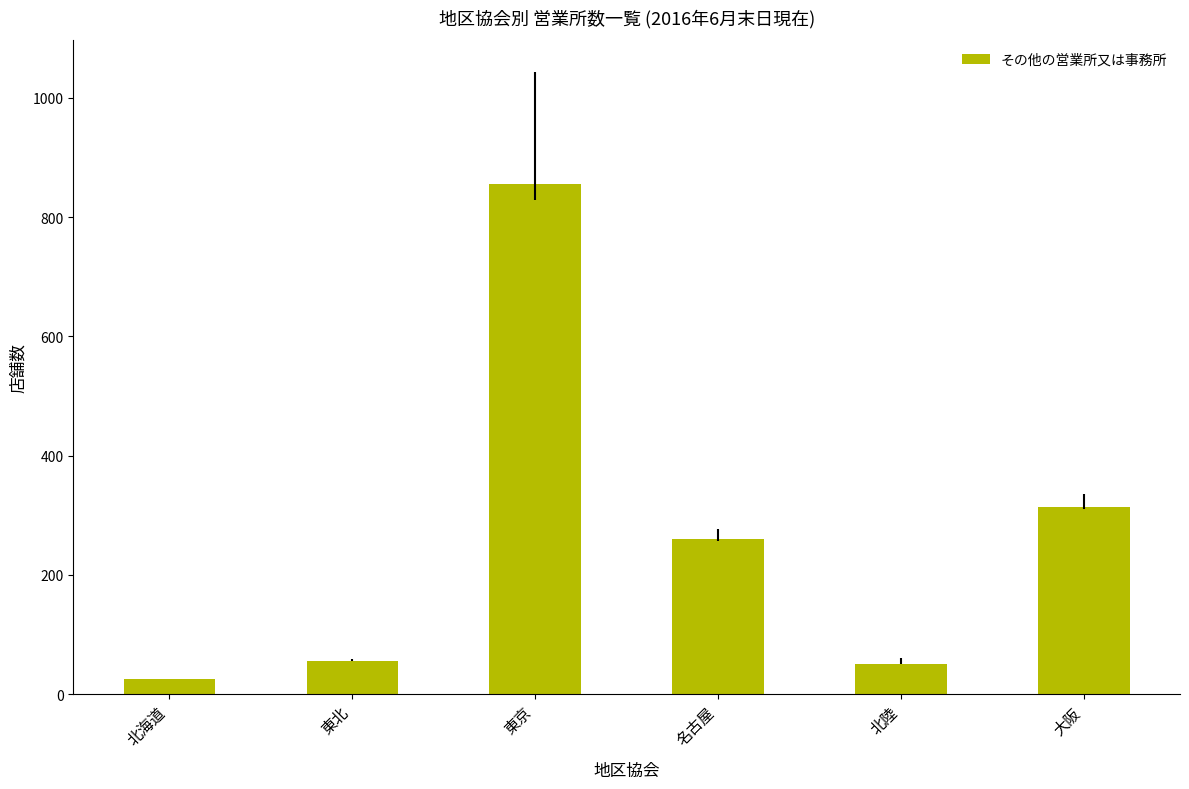

What is the smallest value displayed?

25